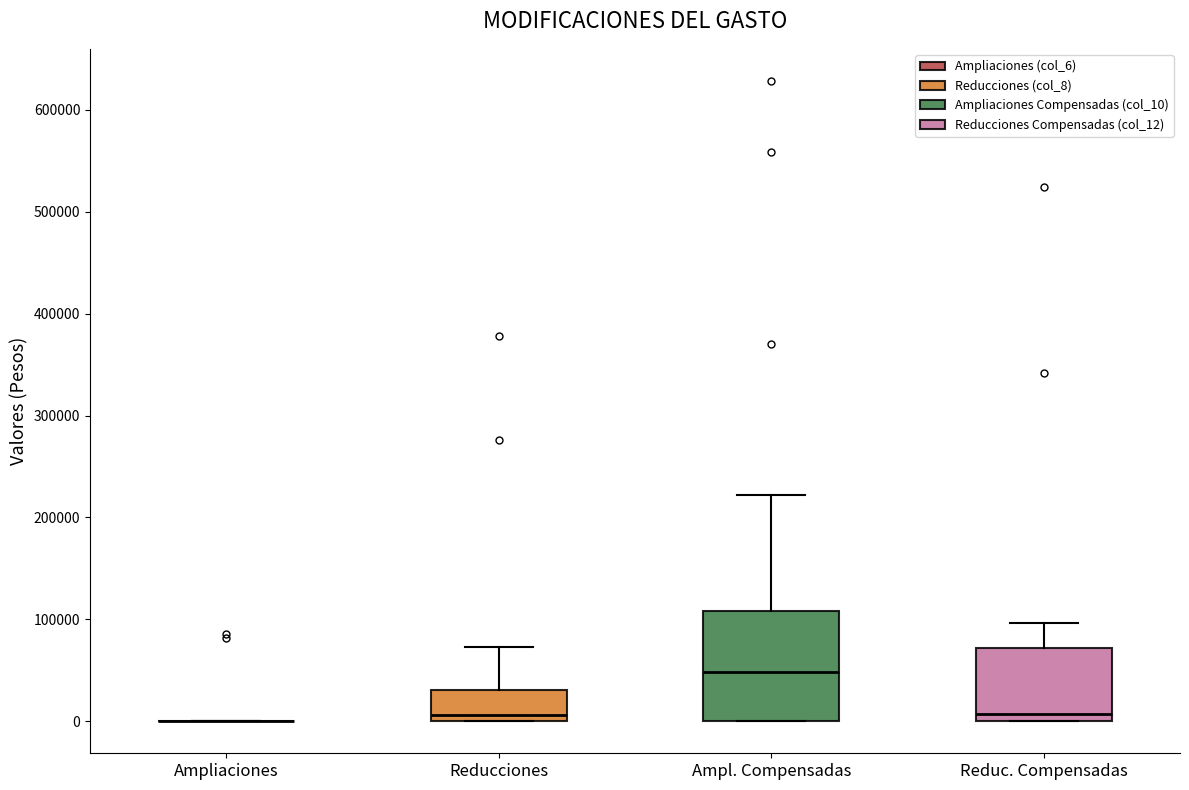

Where does the median line of the box for Reducciones sit on the y-axis? The values are not printed on the chart, so give them approximately, as read against the axis.

10000